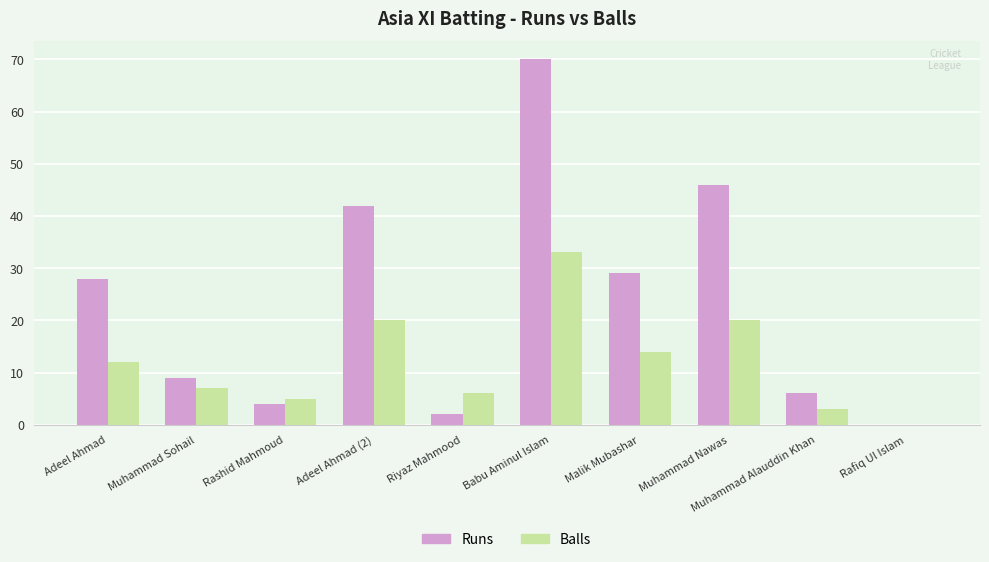

Is it true that Balls equals 6 at Riyaz Mahmood?

True